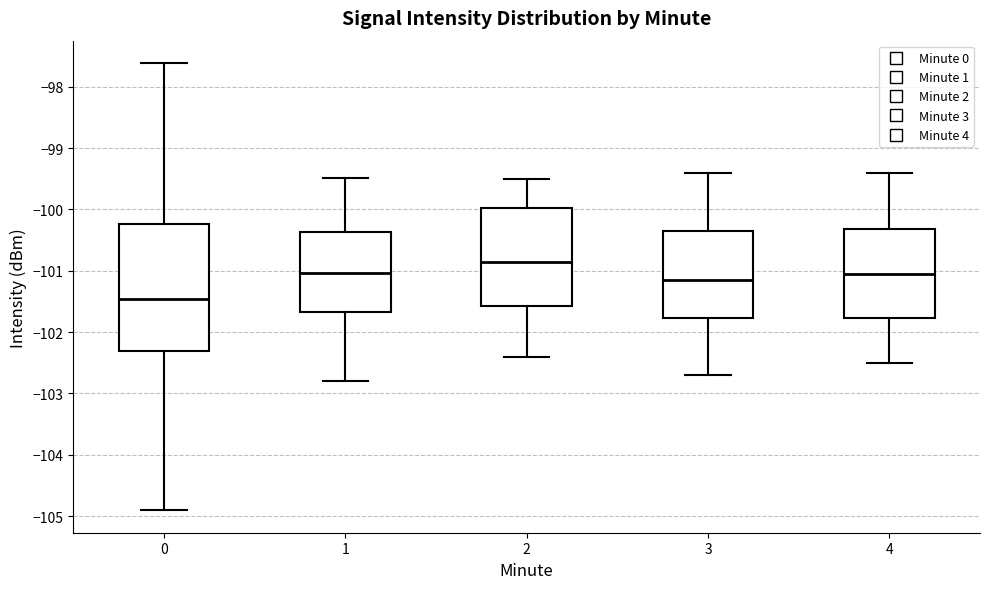

Reading left to right, transcribe this box plot: for each box, give where its median line is, the range the box spans, and where its two whiskers end, as read against the y-axis. The values are not printed on the chart, so give them approximately, as read against the axis.

0: median -101.5, box -102.3 to -100.2, whiskers -104.9 to -97.6
1: median -101.0, box -101.7 to -100.4, whiskers -102.8 to -99.5
2: median -100.8, box -101.6 to -100.0, whiskers -102.4 to -99.5
3: median -101.1, box -101.8 to -100.3, whiskers -102.7 to -99.4
4: median -101.0, box -101.8 to -100.3, whiskers -102.5 to -99.4